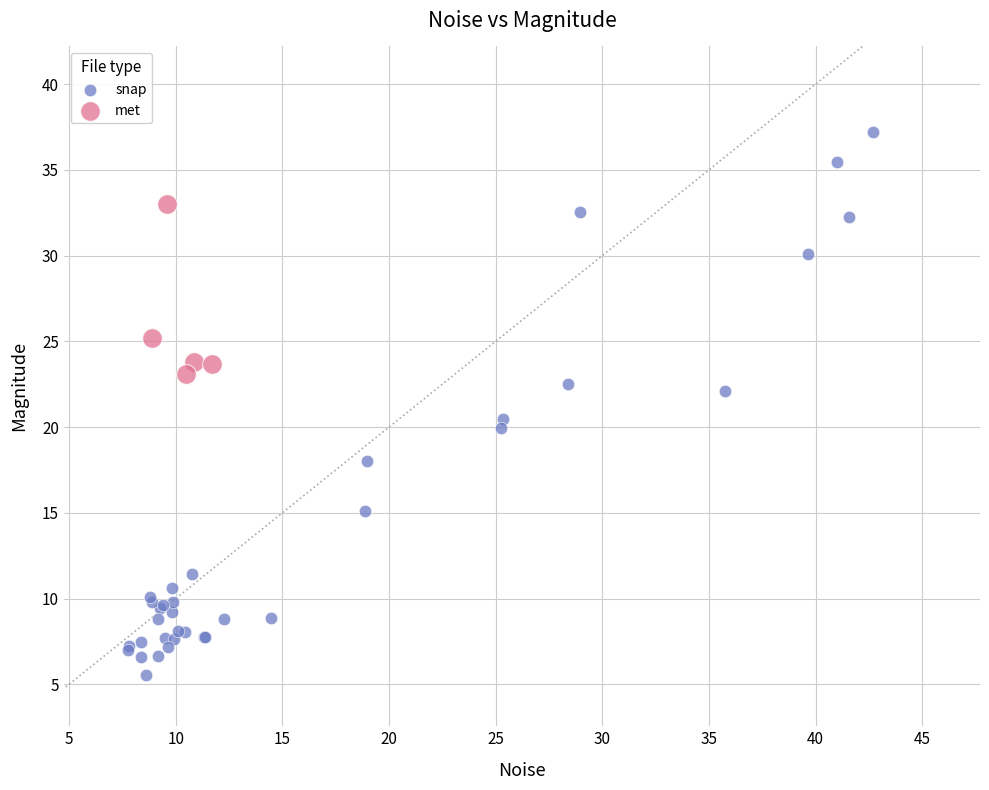

Which series has the widest spread of Y values?

snap